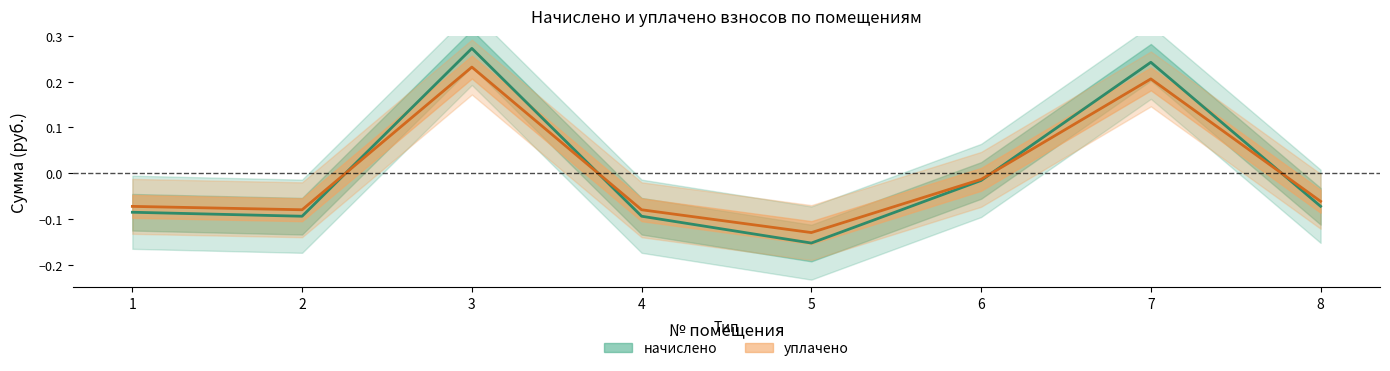

Reading left to right, extract all data points from this chart.

начислено: -0.1	-0.1	0.3	-0.1	-0.2	-0.0	0.2	-0.1
уплачено: -0.1	-0.1	0.2	-0.1	-0.1	-0.0	0.2	-0.1